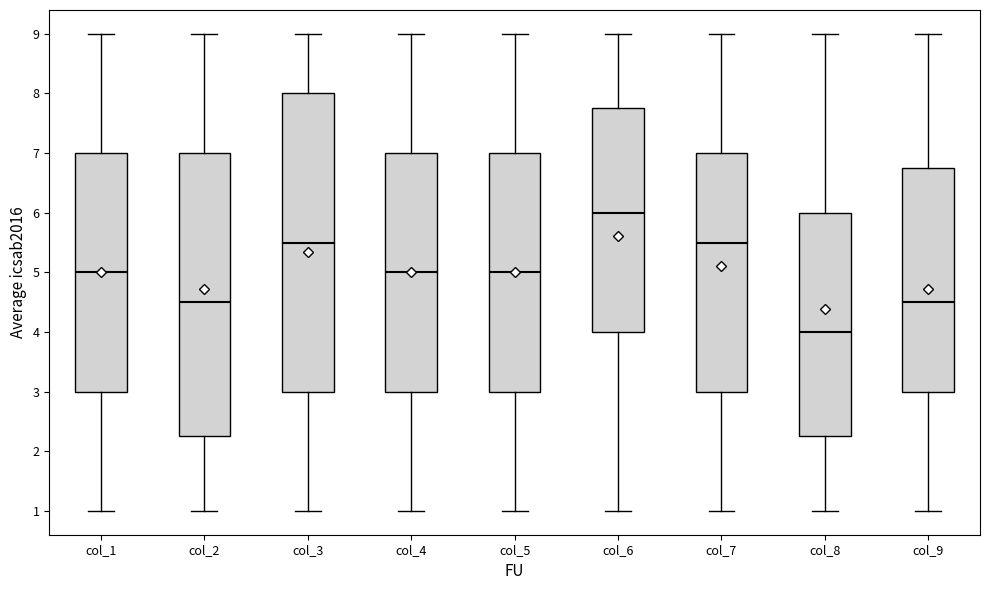

Where is the lower edge of the box for col_8 on the y-axis? The values are not printed on the chart, so give them approximately, as read against the axis.

2.3